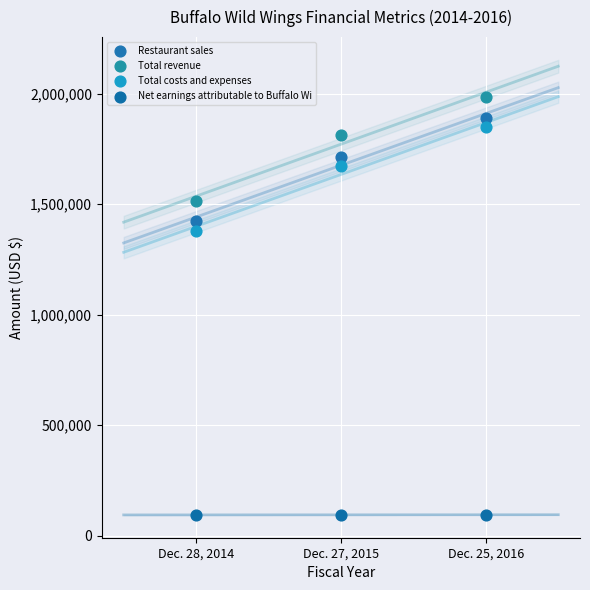

Which series reaches the maximum Y coordinate?

Total revenue